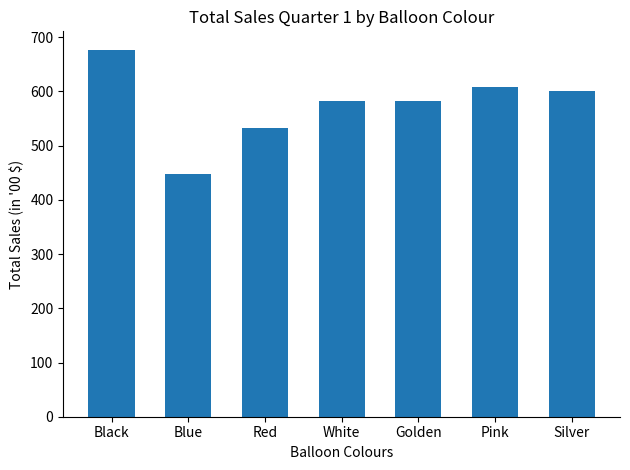

What is the value of the 7th bar from the left?

601